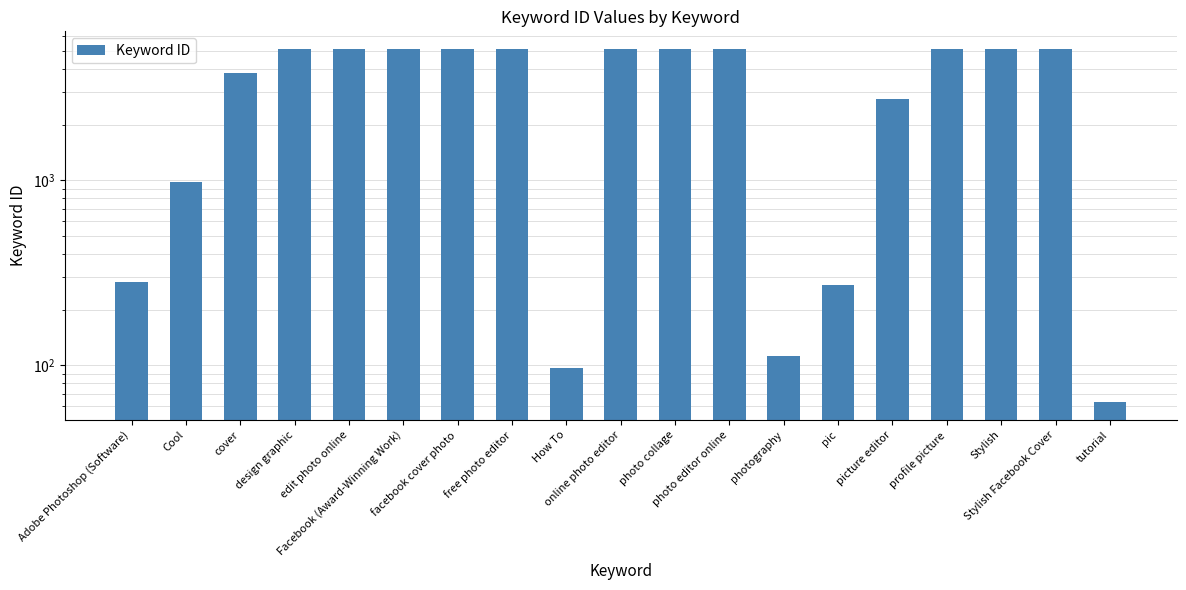

The chart shows a value of 5118 at design graphic. True or false?

True